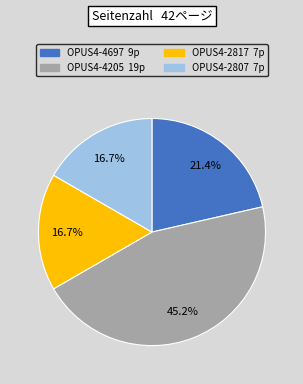

Is the sum of OPUS4-2807 and OPUS4-2817 greater than half?

No